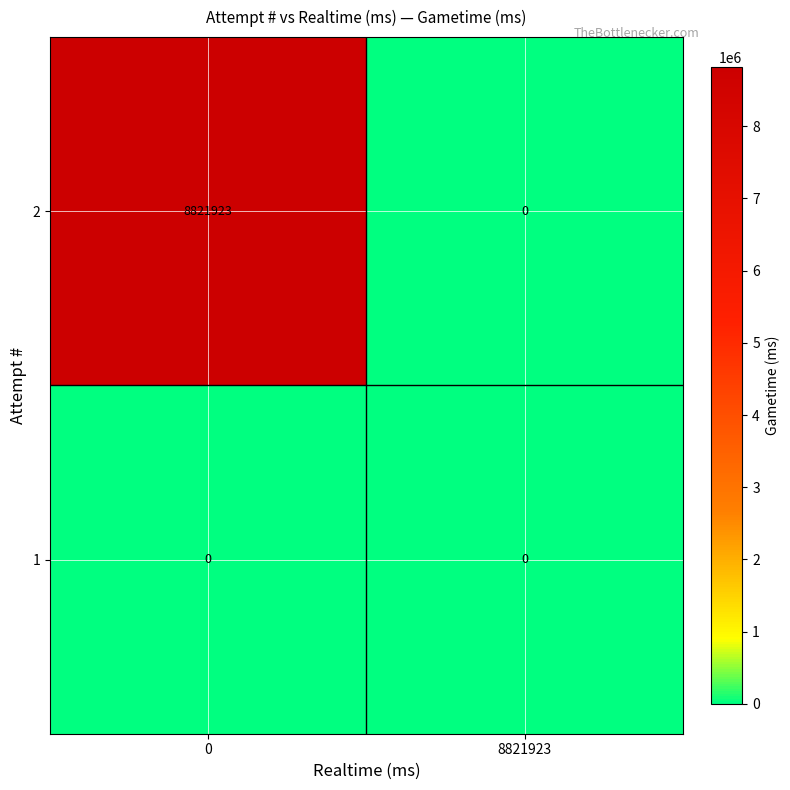

What is the total value across all series at 0?

8821923